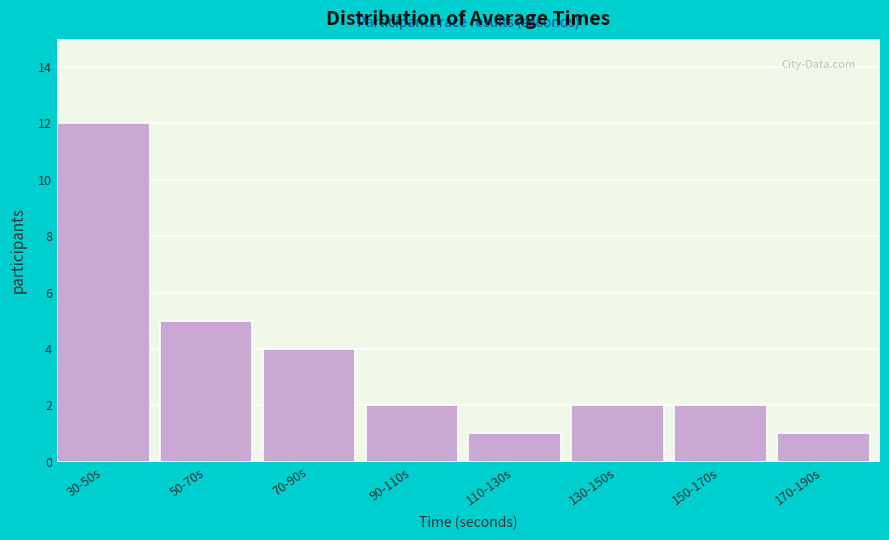

Reading left to right, list all the values displayed in this chart.

12	5	4	2	1	2	2	1